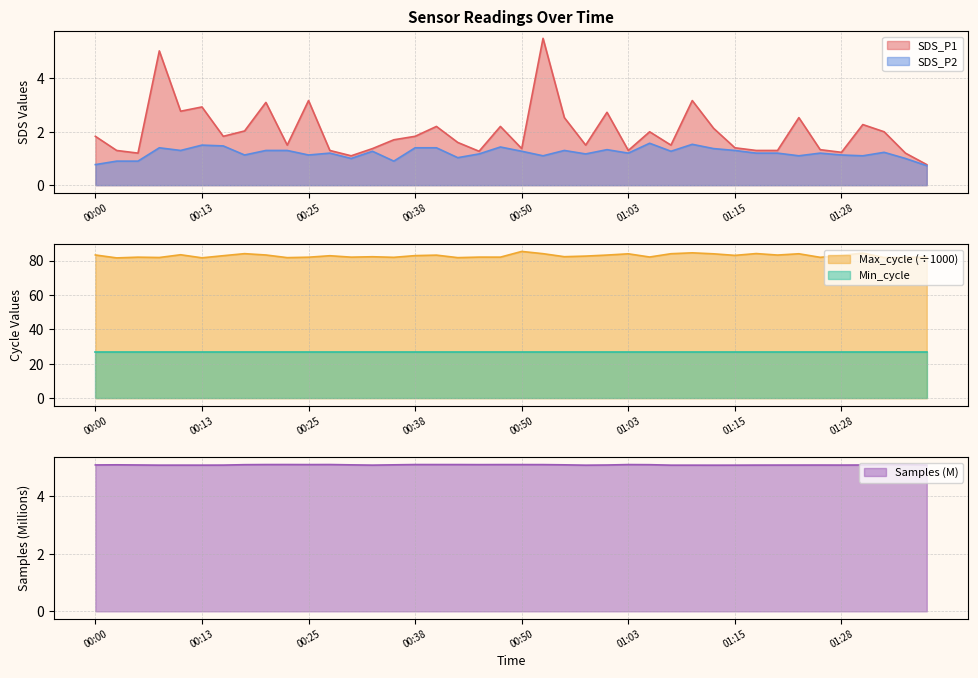

True or false: Max_cycle and SDS_P1 intersect in this chart.

False